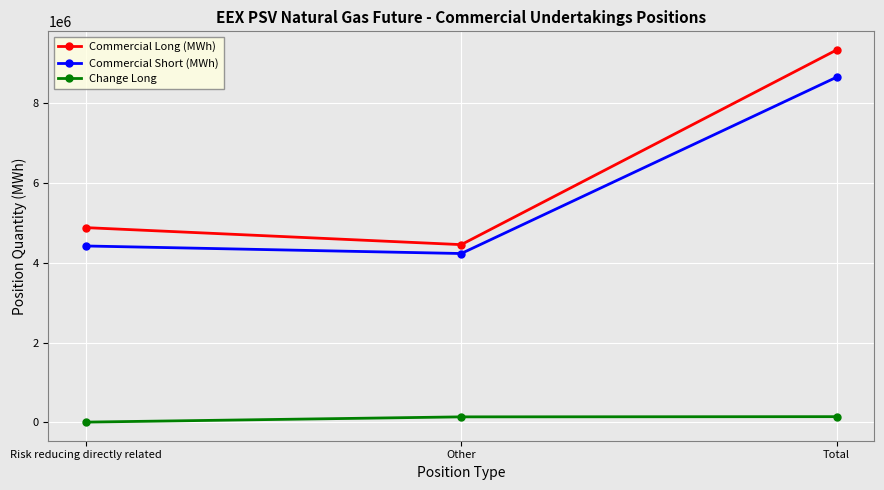

The Change Long series shows 142080 at Total. True or false?

True